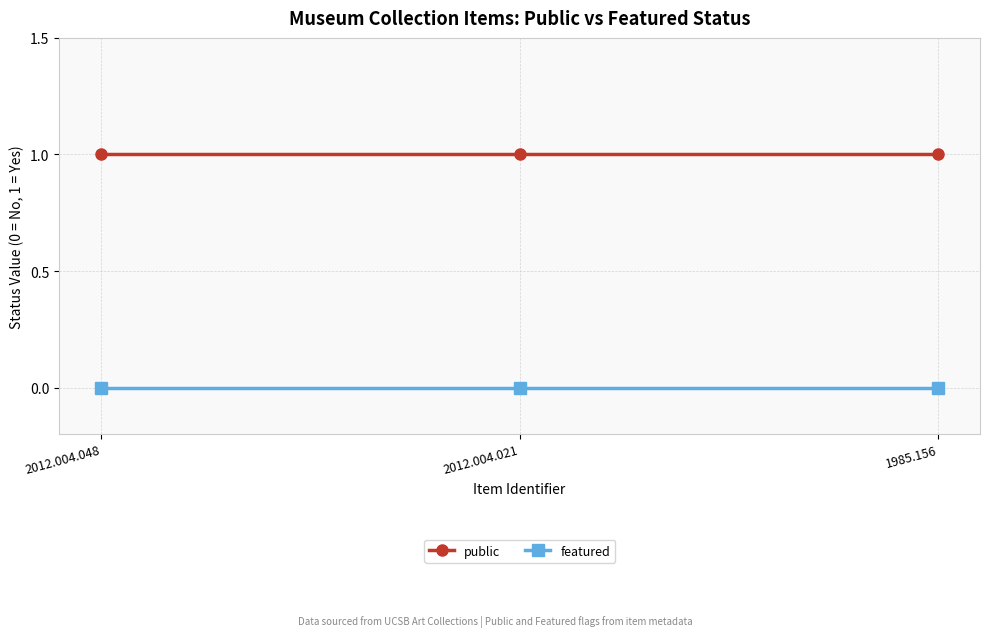

Which series has the largest total across all categories?

public